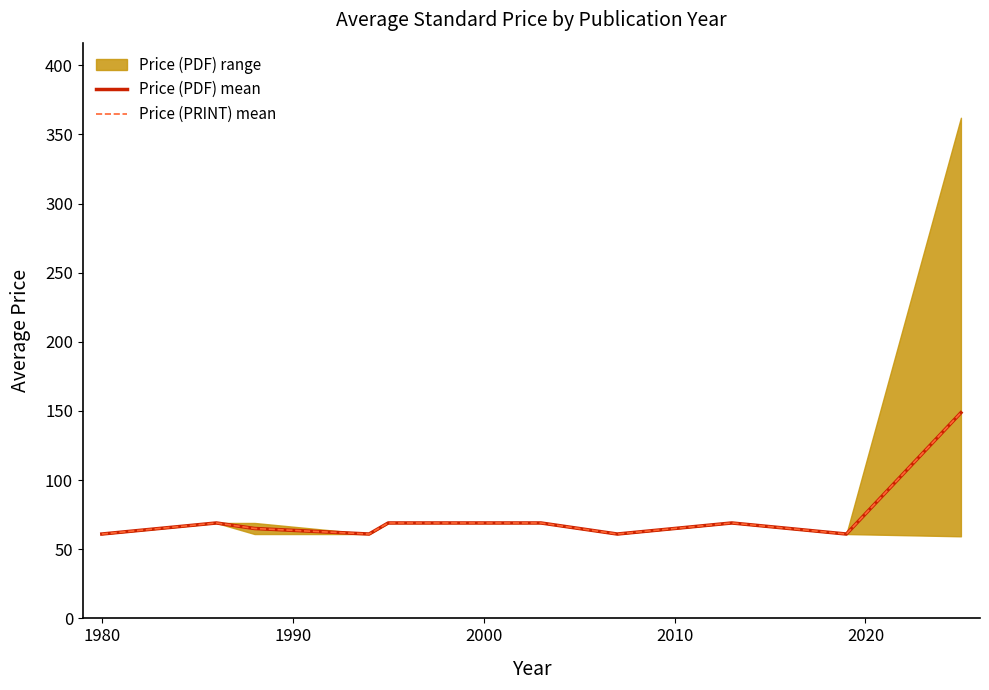

Which has a higher value, 1980 or 2010?

1980